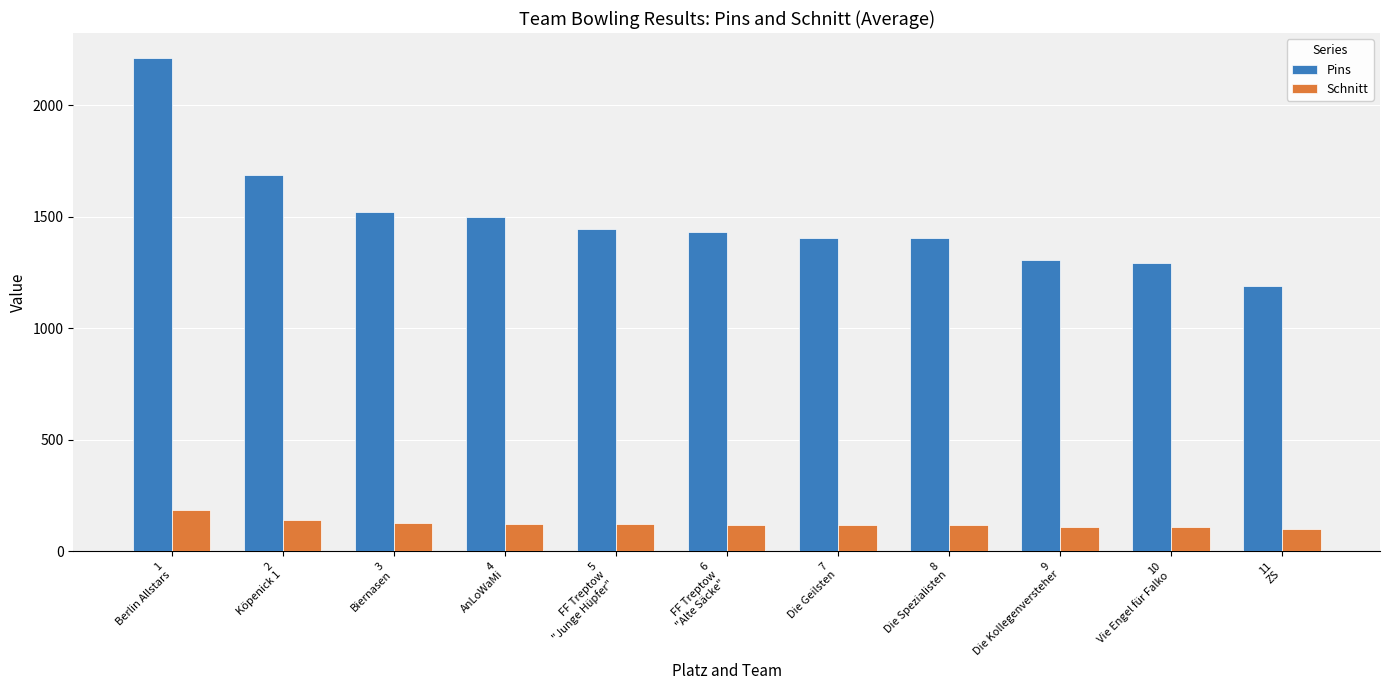

Is the value of Pins at 8
Die Spezialisten greater than the value of Schnitt at 4
AnLoWaMi?

Yes